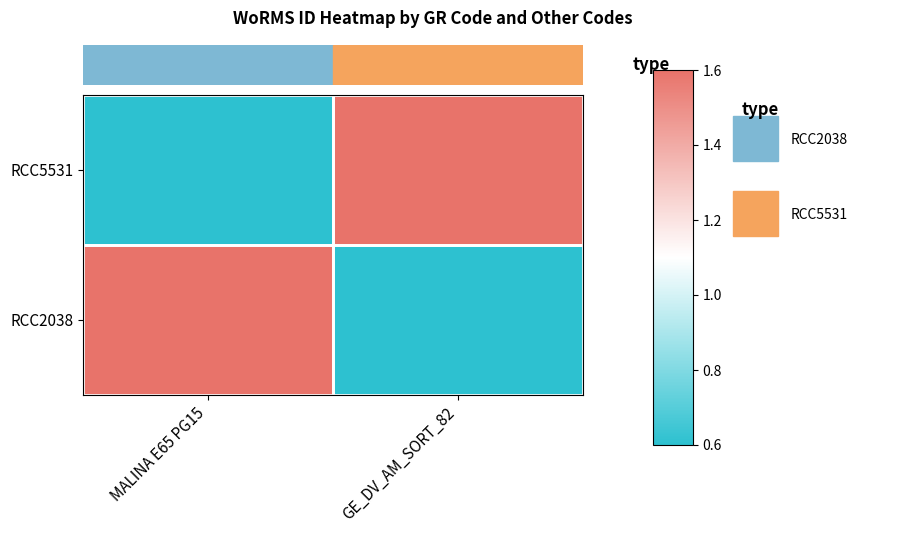

Reading left to right, list all the values displayed in this chart.

RCC2038: MALINA E65 PG15=157430	GE_DV_AM_SORT_82=0
RCC5531: MALINA E65 PG15=0	GE_DV_AM_SORT_82=157430